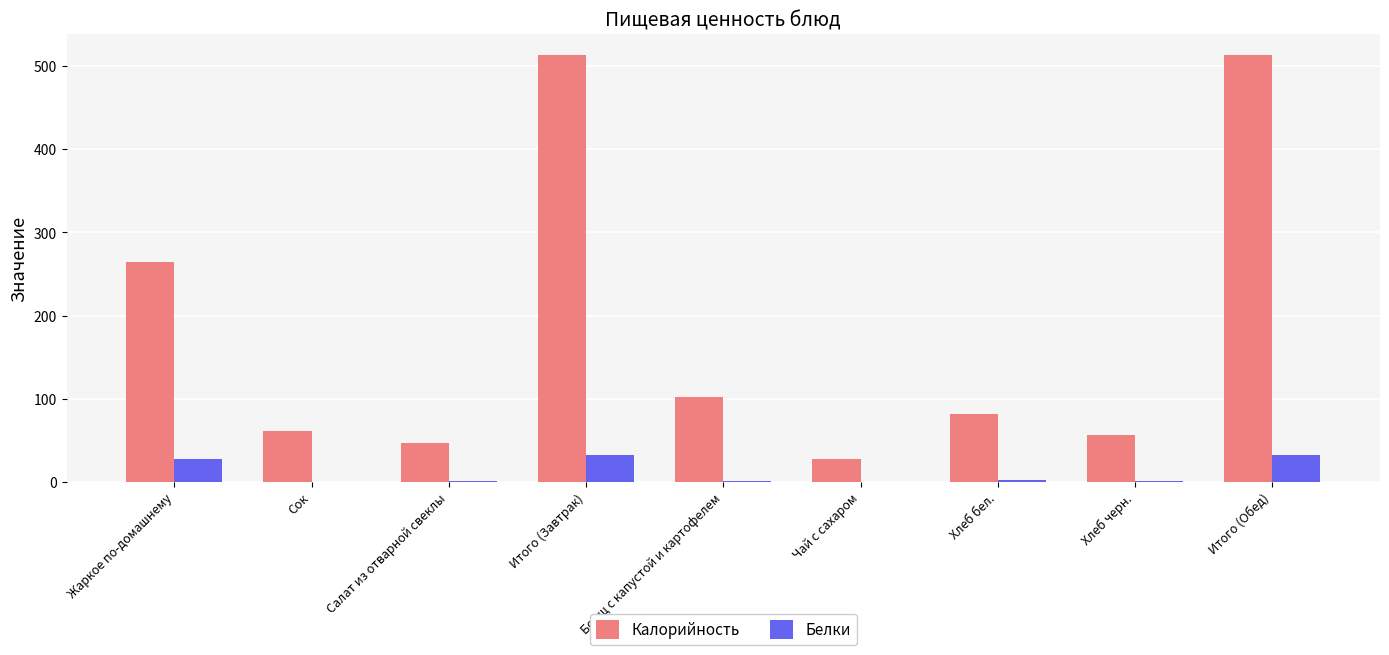

Does the chart contain stacked bars?

No